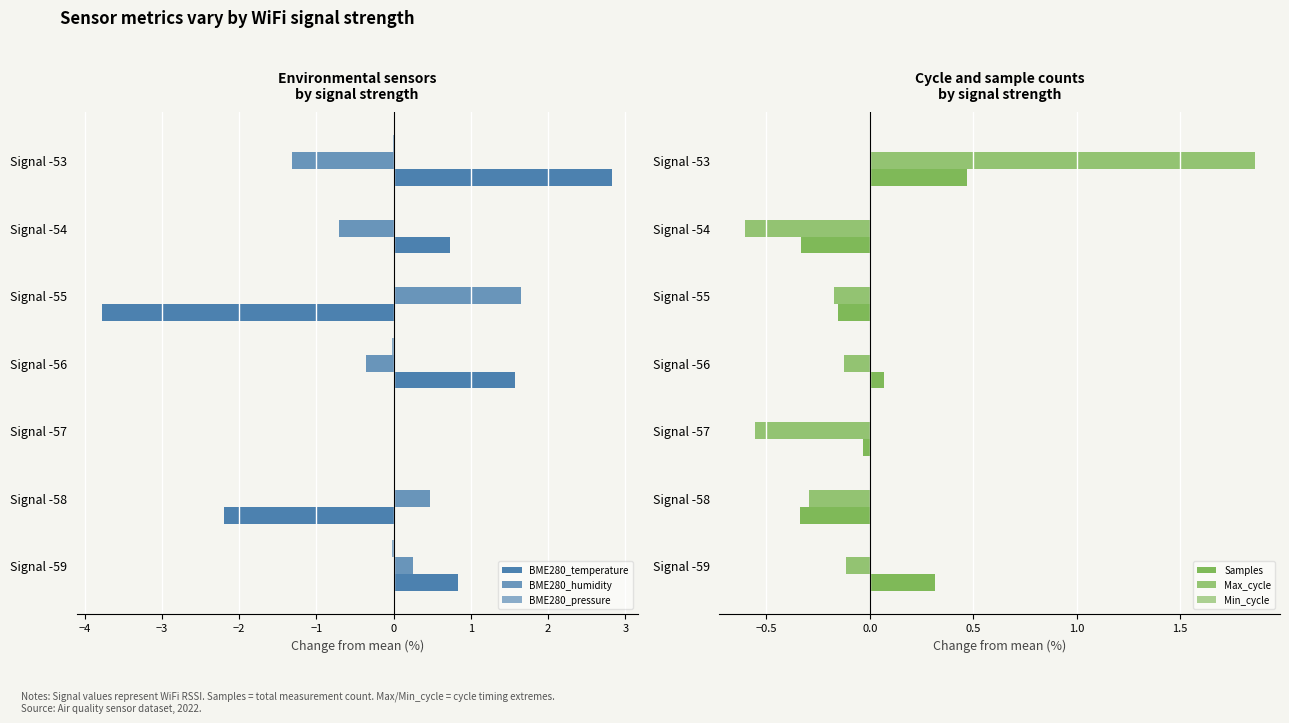

What are all the series names shown in the legend?

BME280_temperature, BME280_humidity, BME280_pressure, Samples, Max_cycle, Min_cycle